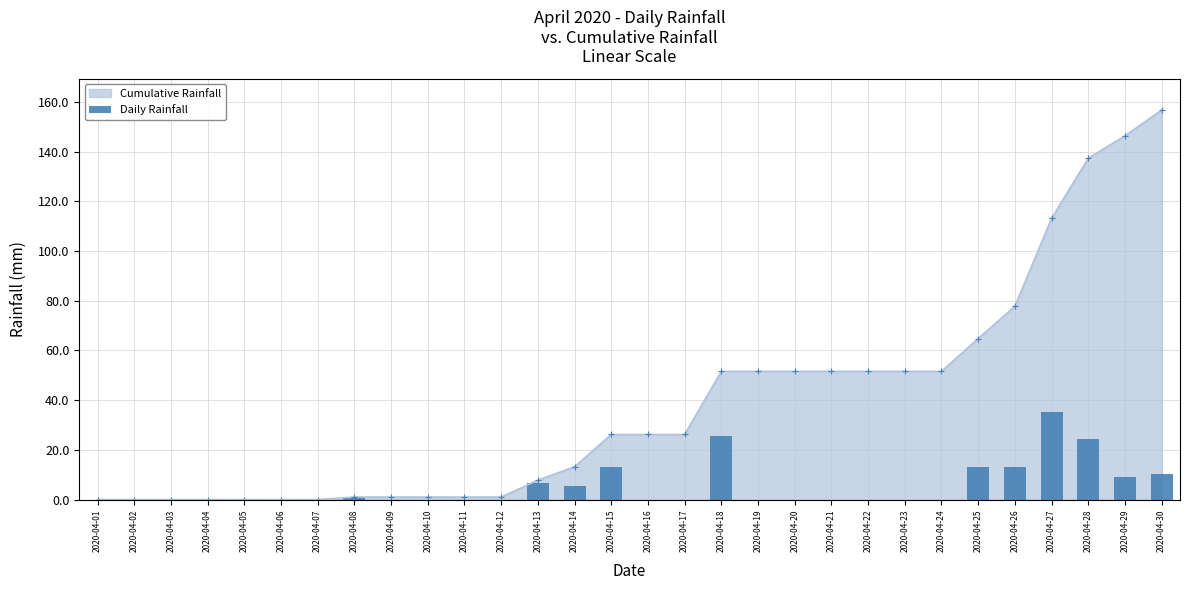

Rank the categories by value from lowest to highest.

2020-04-01, 2020-04-02, 2020-04-03, 2020-04-04, 2020-04-05, 2020-04-06, 2020-04-07, 2020-04-09, 2020-04-10, 2020-04-11, 2020-04-12, 2020-04-16, 2020-04-17, 2020-04-19, 2020-04-20, 2020-04-21, 2020-04-22, 2020-04-23, 2020-04-24, 2020-04-08, 2020-04-14, 2020-04-13, 2020-04-29, 2020-04-30, 2020-04-15, 2020-04-26, 2020-04-25, 2020-04-28, 2020-04-18, 2020-04-27